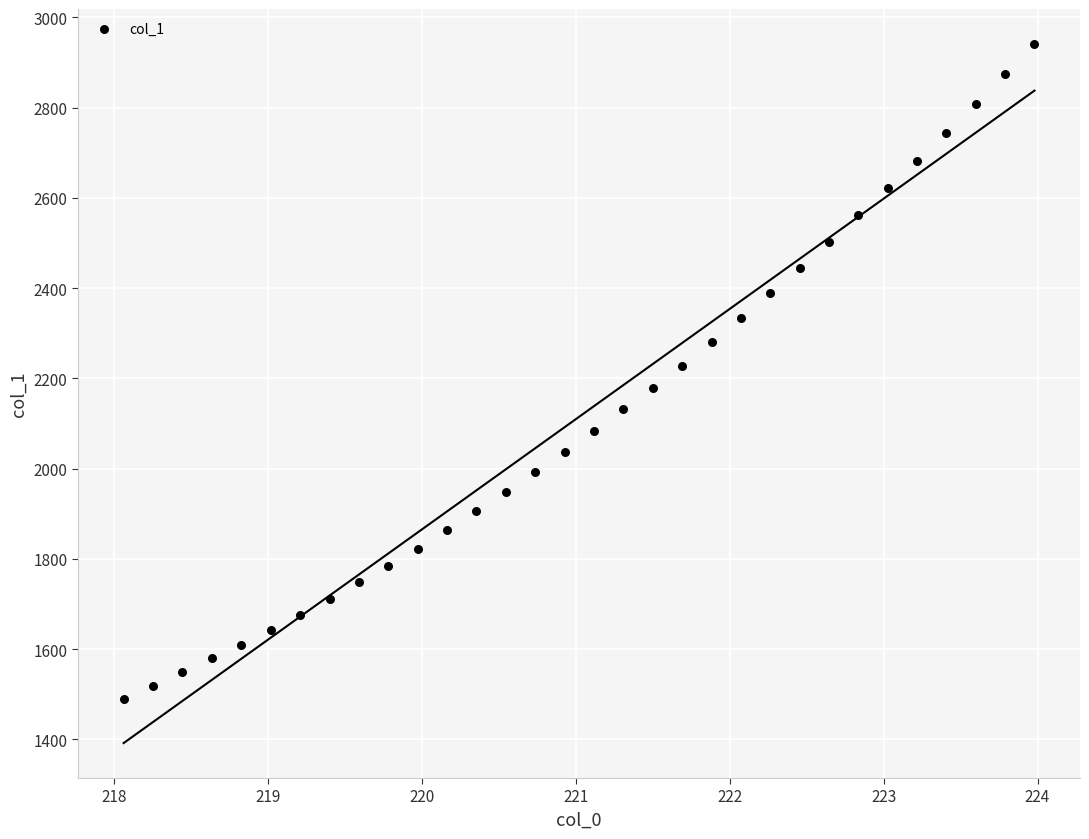

What is the range of X values (max minus min)?

5.9